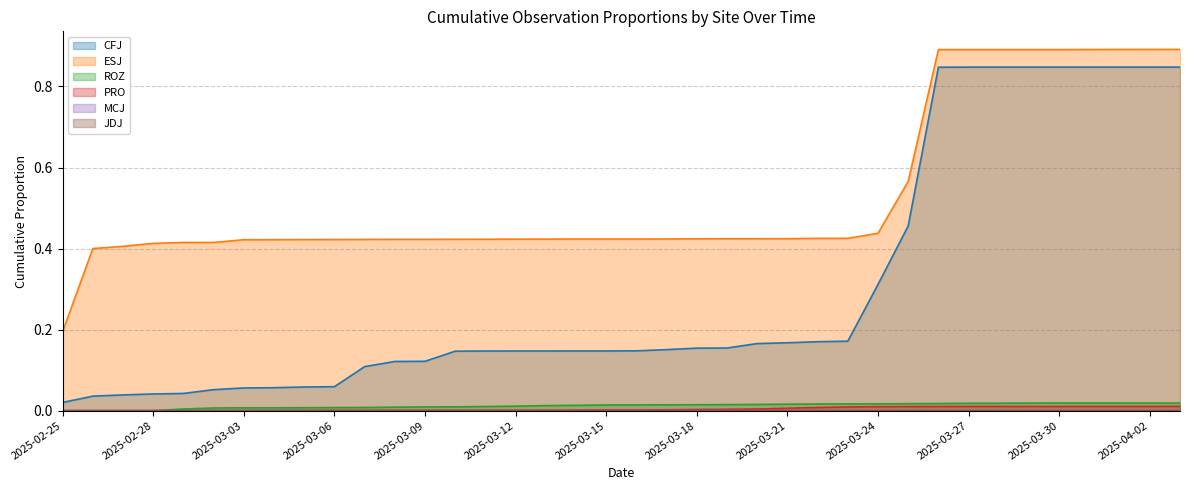

At which category does the chart reach its peak across all series?

2025-04-03